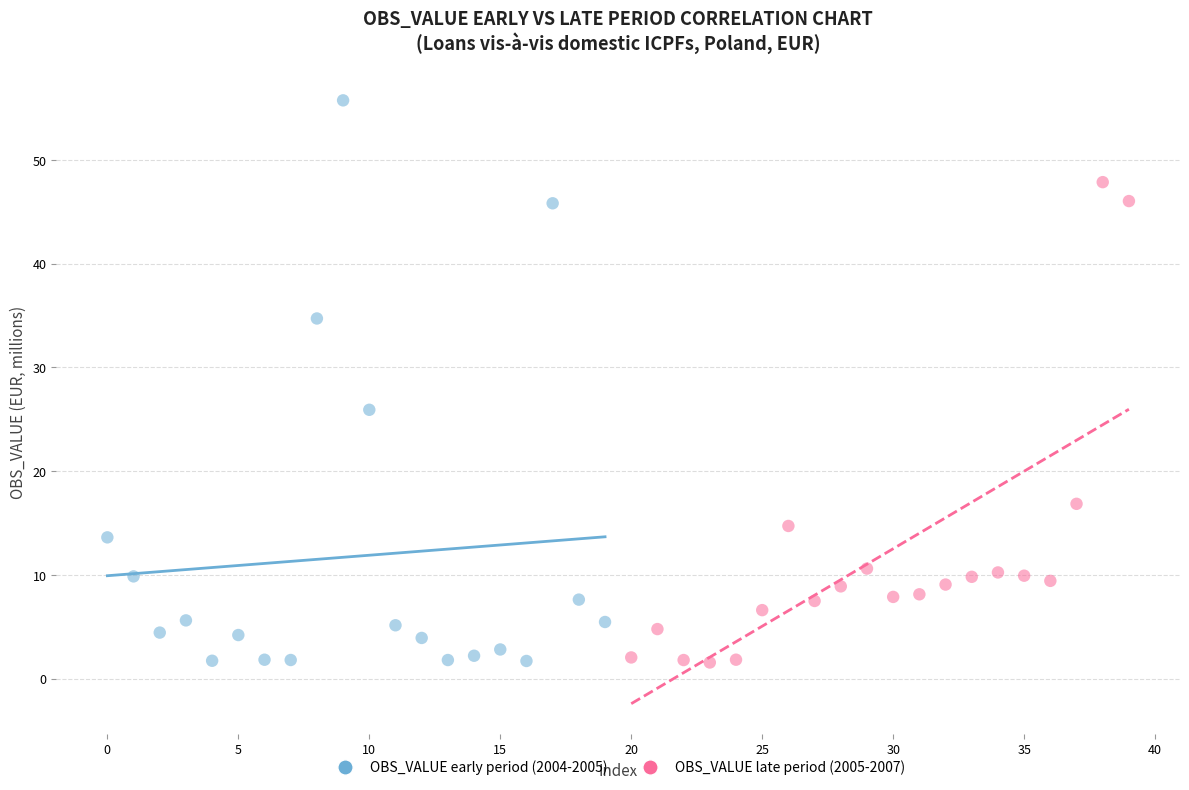

What are all the series names shown in the legend?

OBS_VALUE early period (2004-2005), OBS_VALUE late period (2005-2007)